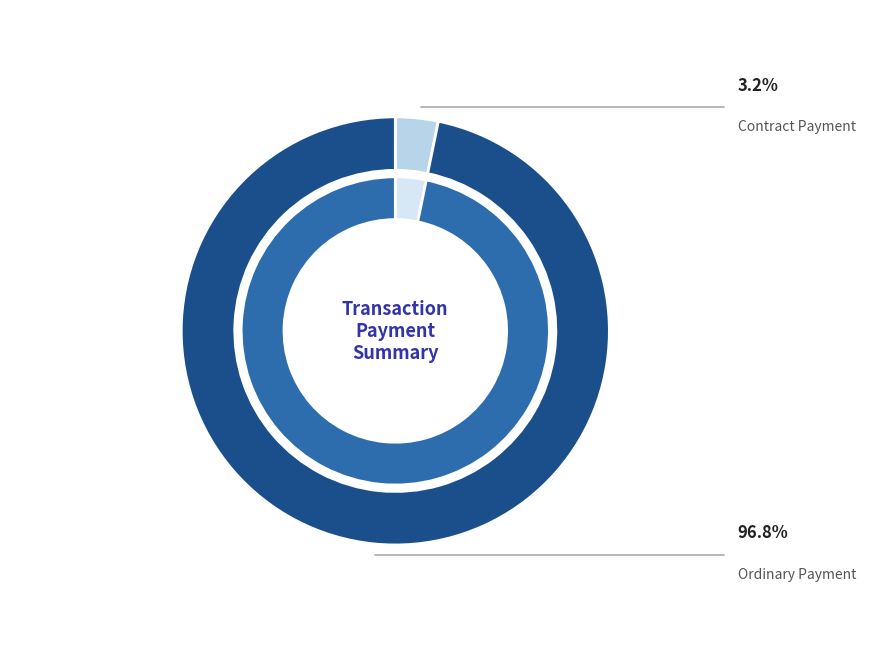

Which category has the biggest portion of the pie?

Ordinary Payment
(Height 1097928)